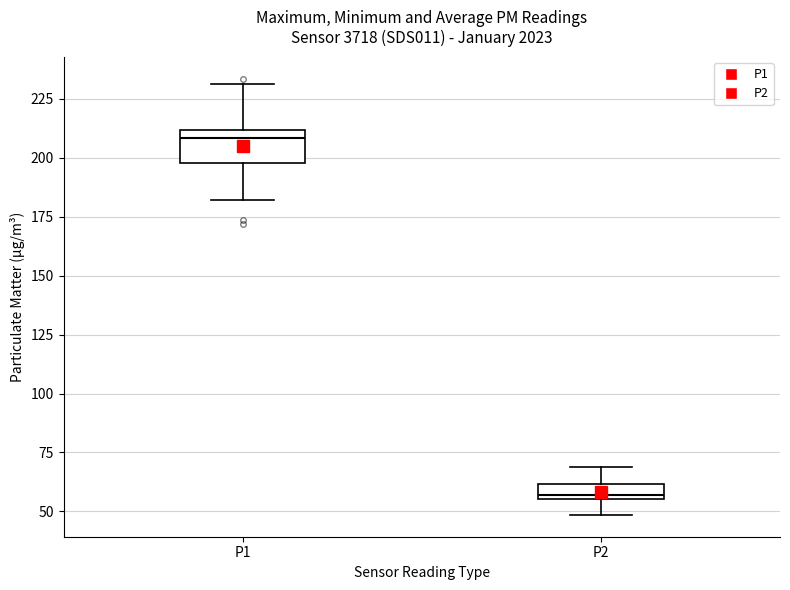

Where does the lower whisker of the box for P2 end on the y-axis? The values are not printed on the chart, so give them approximately, as read against the axis.

50